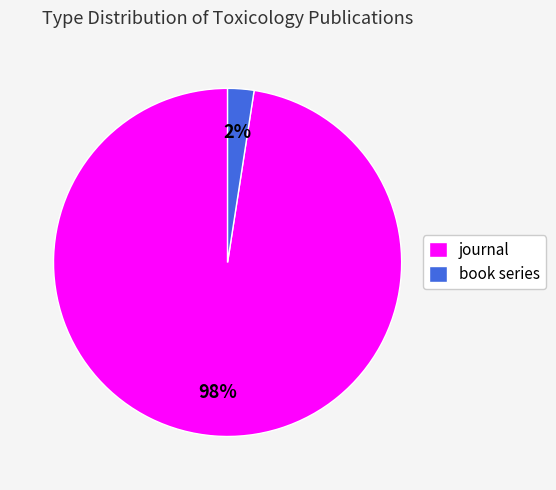

To the nearest percent, what portion does journal represent?

98%